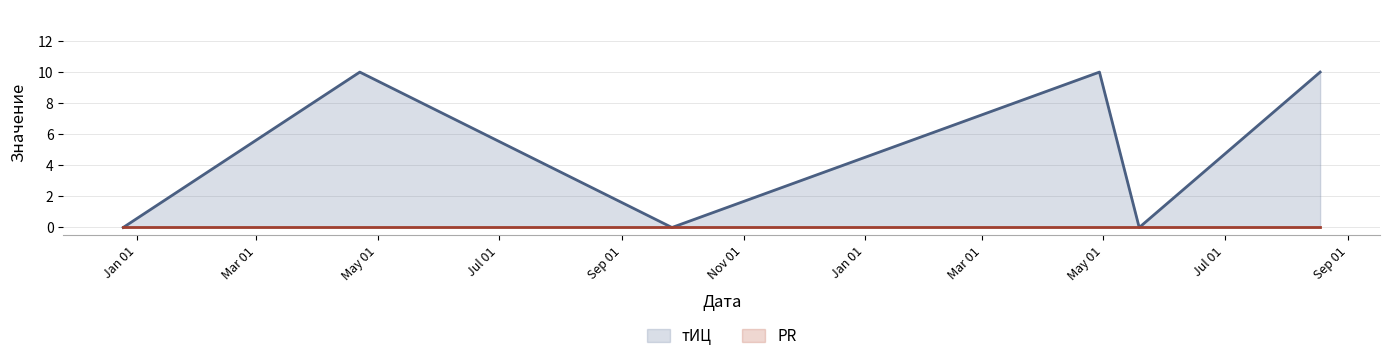

What is the label of the 1st point from the left?

2015-12-25